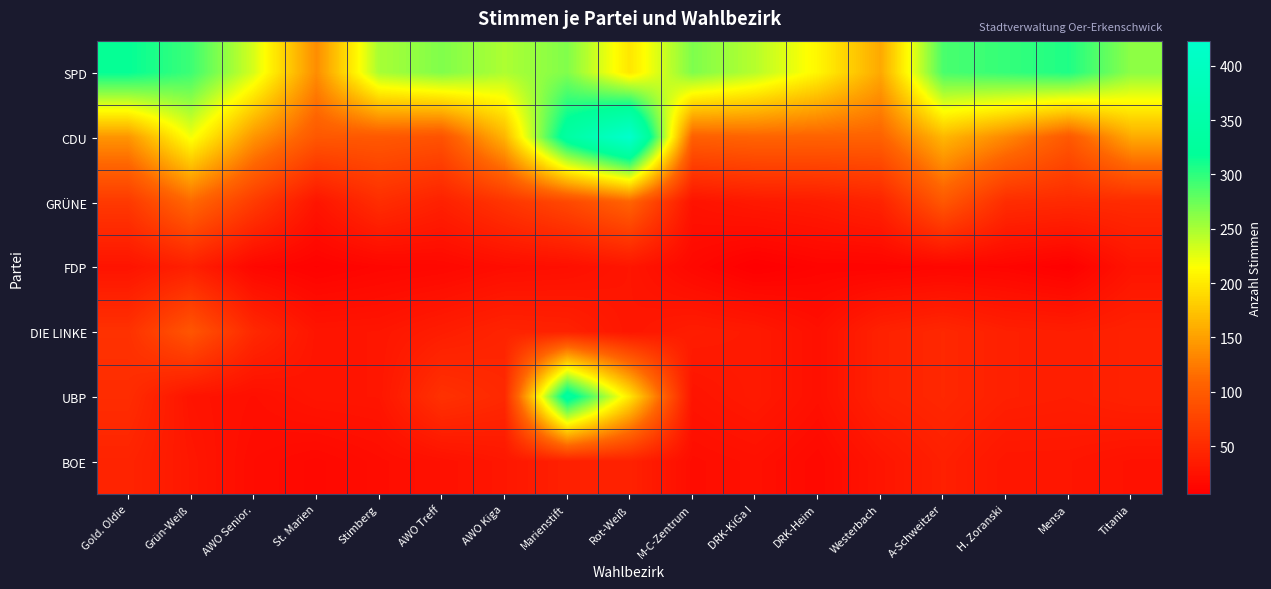

At which category does the chart reach its minimum across all series?

DRK-KiGa I